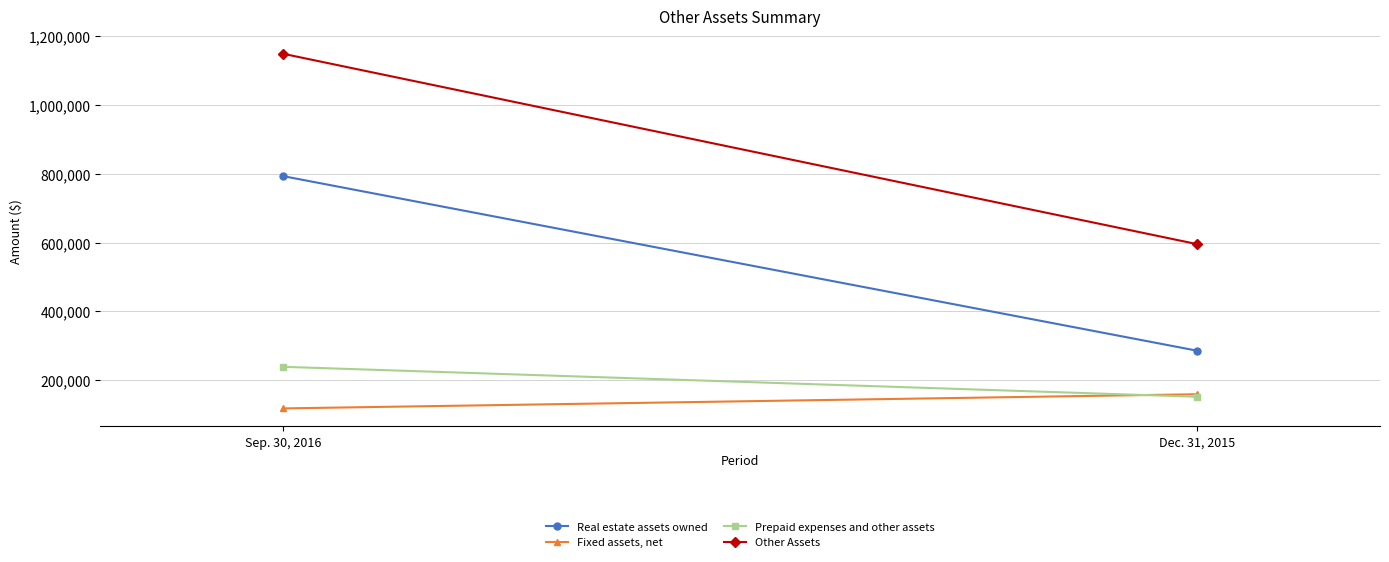

What is the maximum value shown in the chart?

1149326